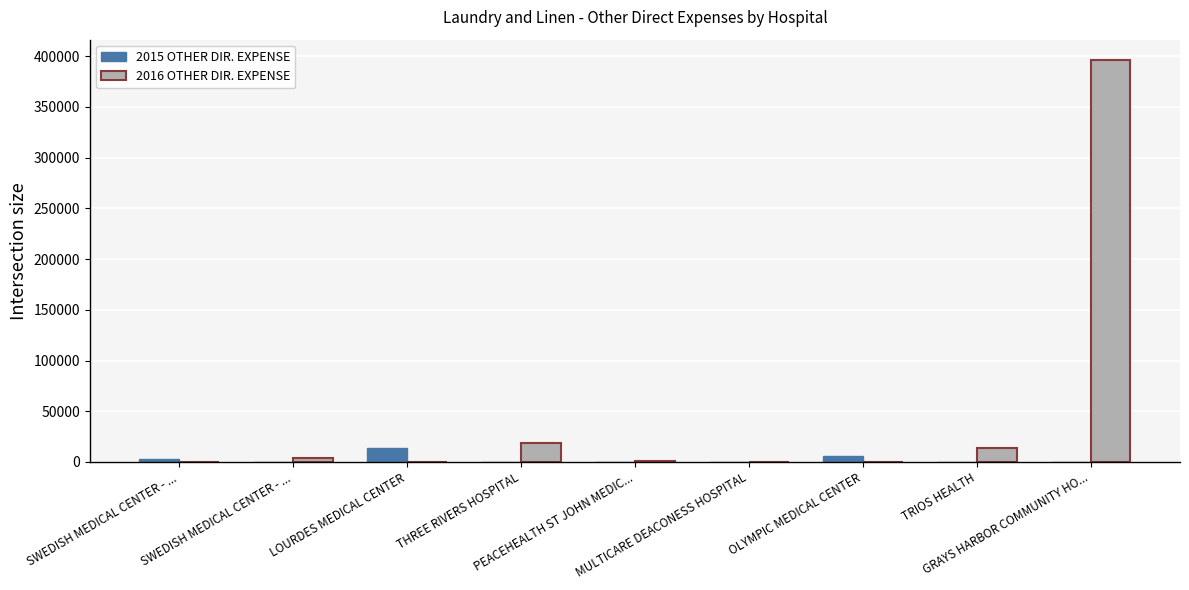

Count the number of data series in this chart.

2